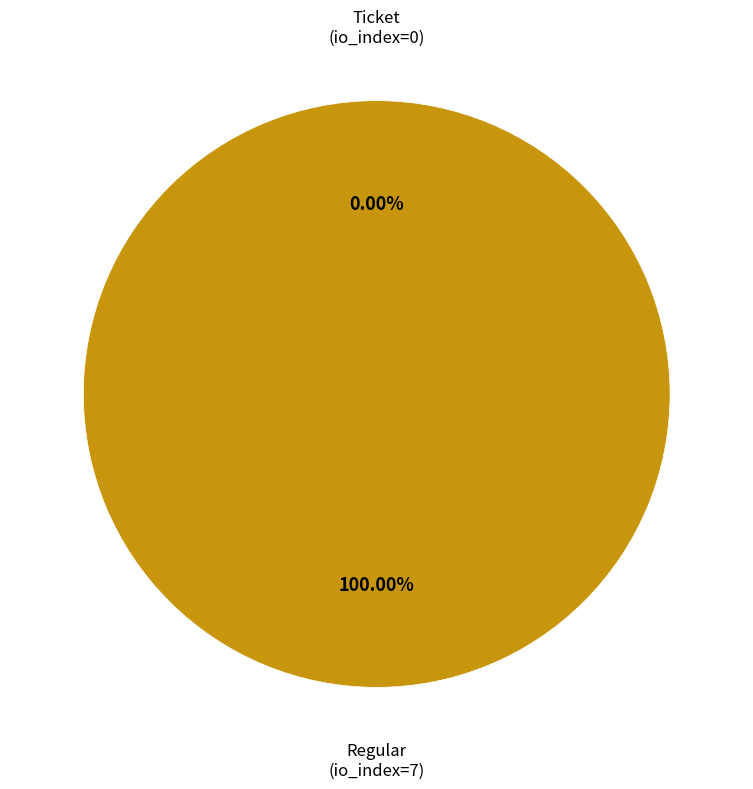

Is it true that Regular (io_index=7) is 100% of the pie?

True